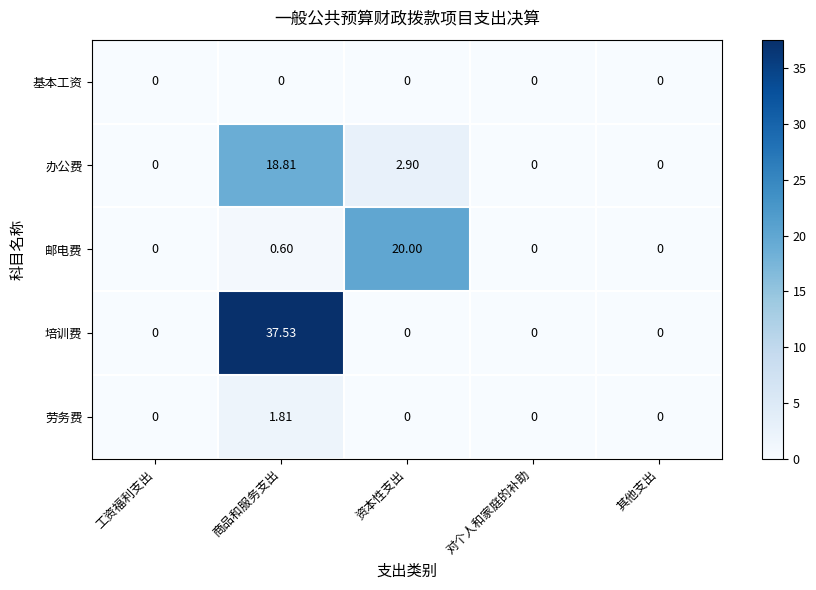

Which label corresponds to the largest value in the chart?

商品和服务支出